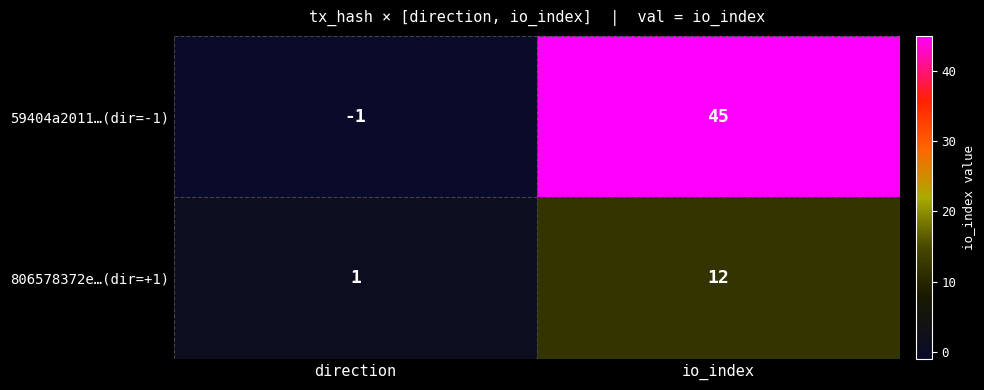

Count the number of data series in this chart.

2